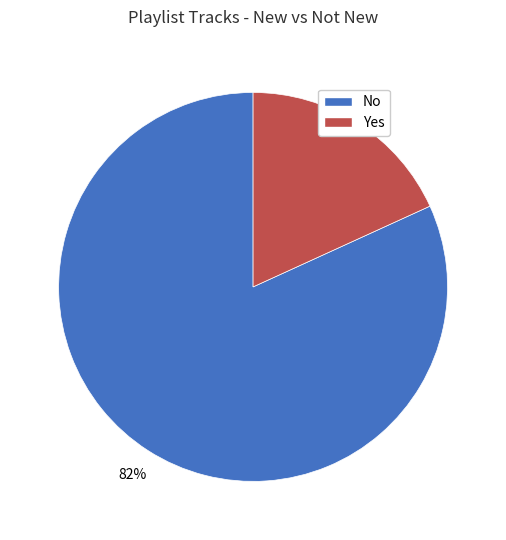

How many slices are in this pie chart?

2